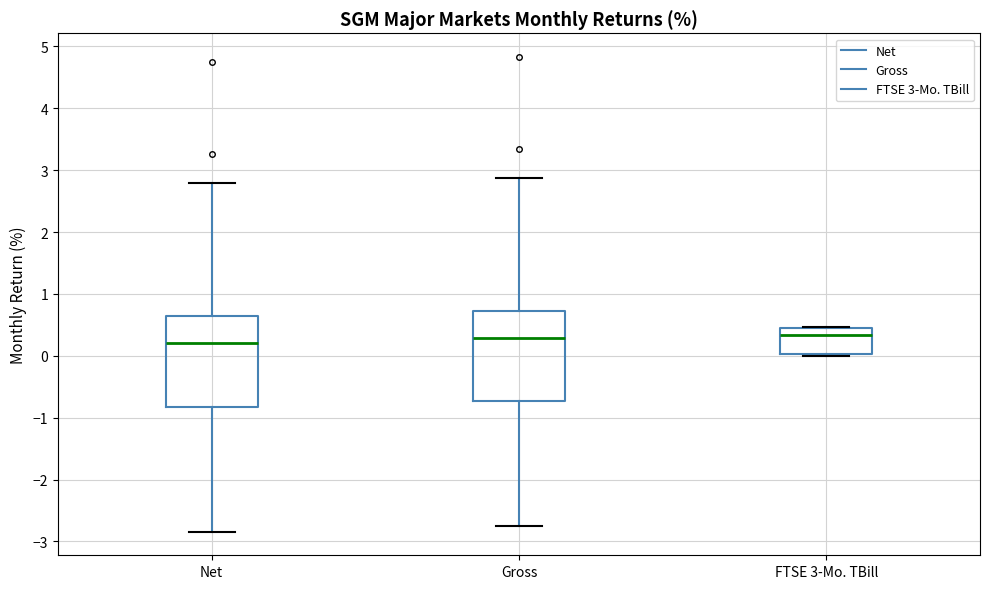

Where is the upper edge of the box for FTSE 3-Mo. TBill on the y-axis? The values are not printed on the chart, so give them approximately, as read against the axis.

0.4